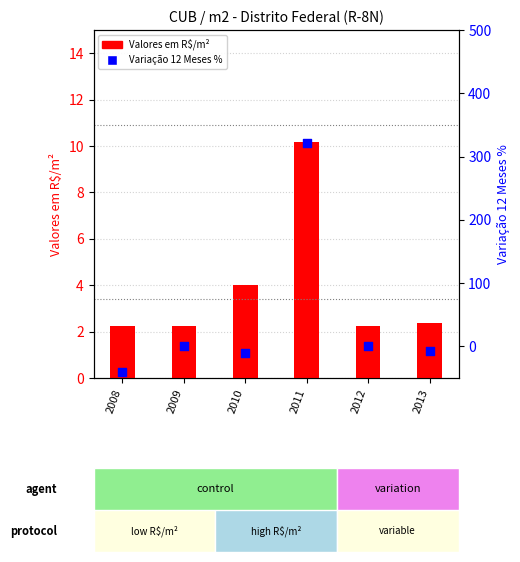

Which series has the largest Y range (max minus min)?

Variação 12 Meses %